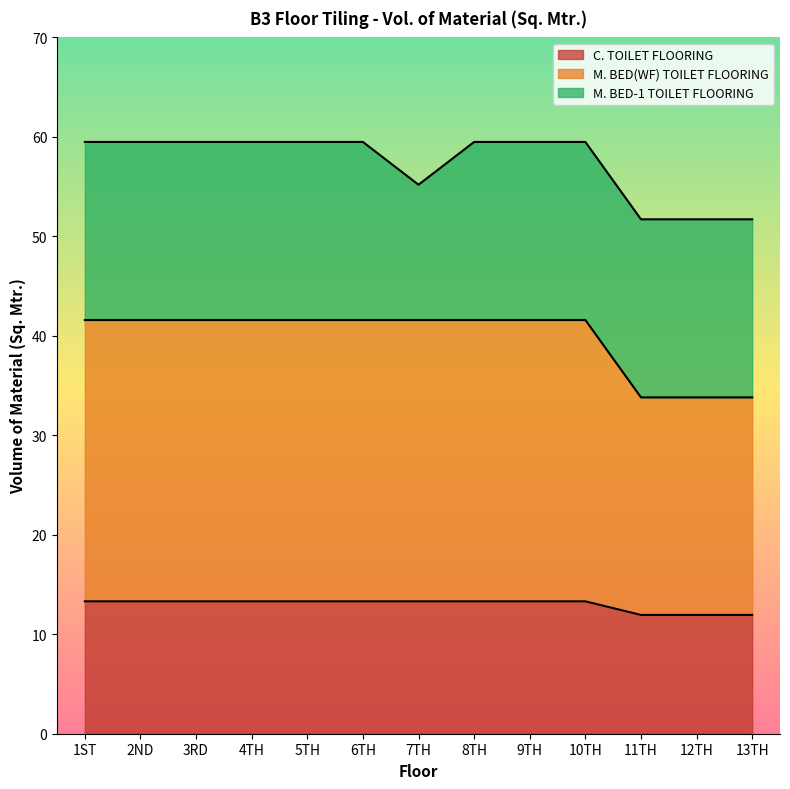

What is the total value across all series at 8TH?

59.5